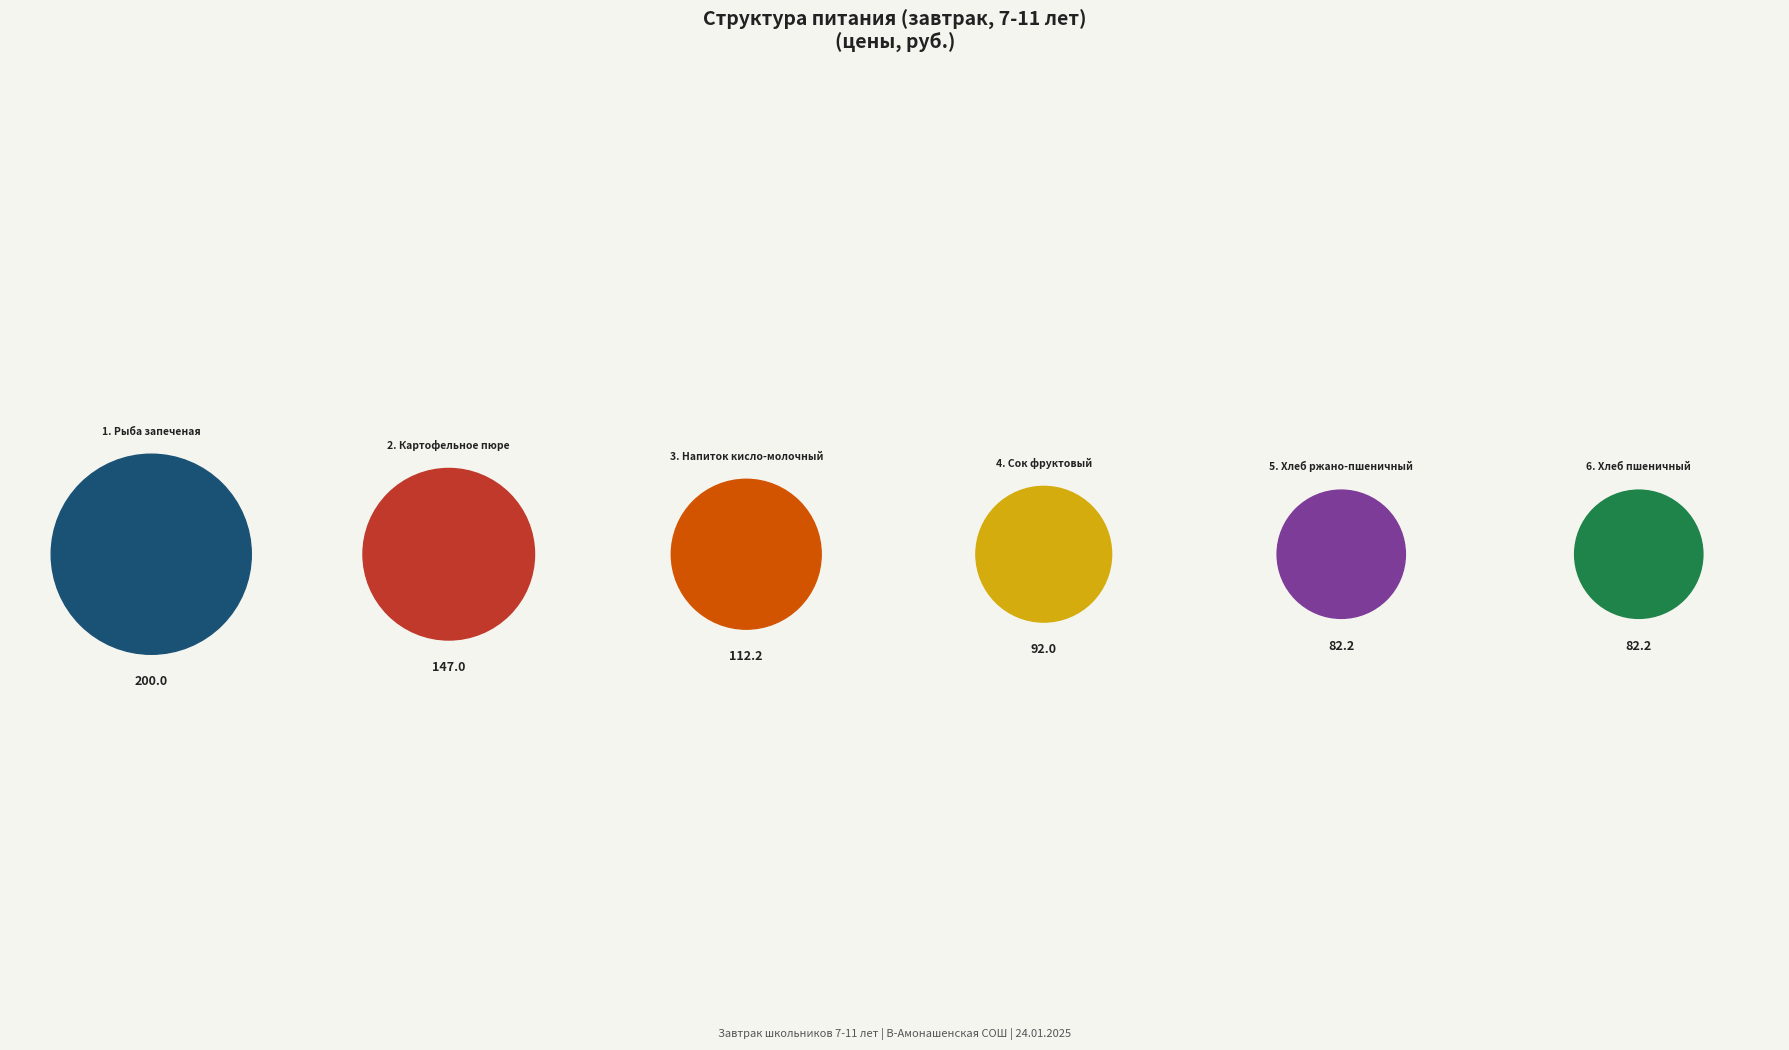

How many slices are in this pie chart?

6